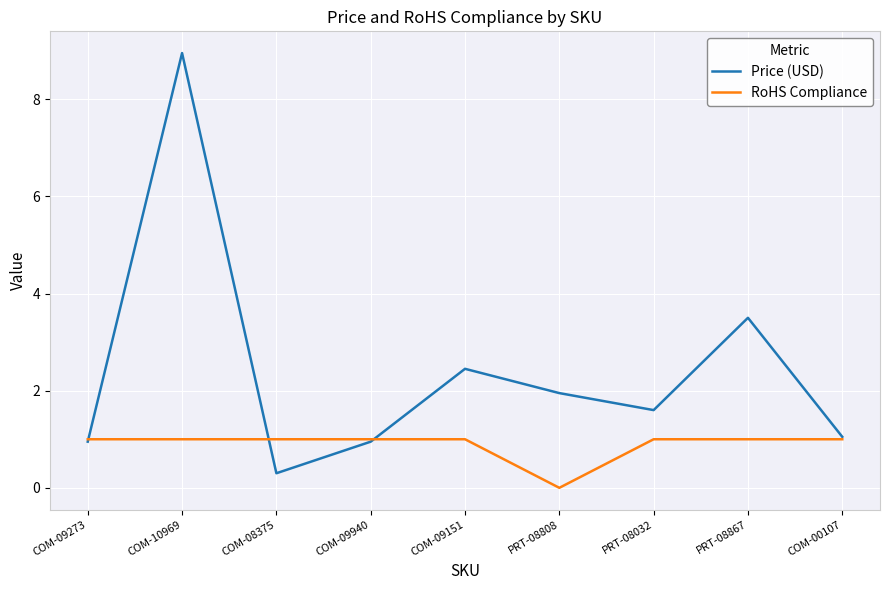

Is it true that RoHS Compliance equals 1.0 at COM-00107?

True